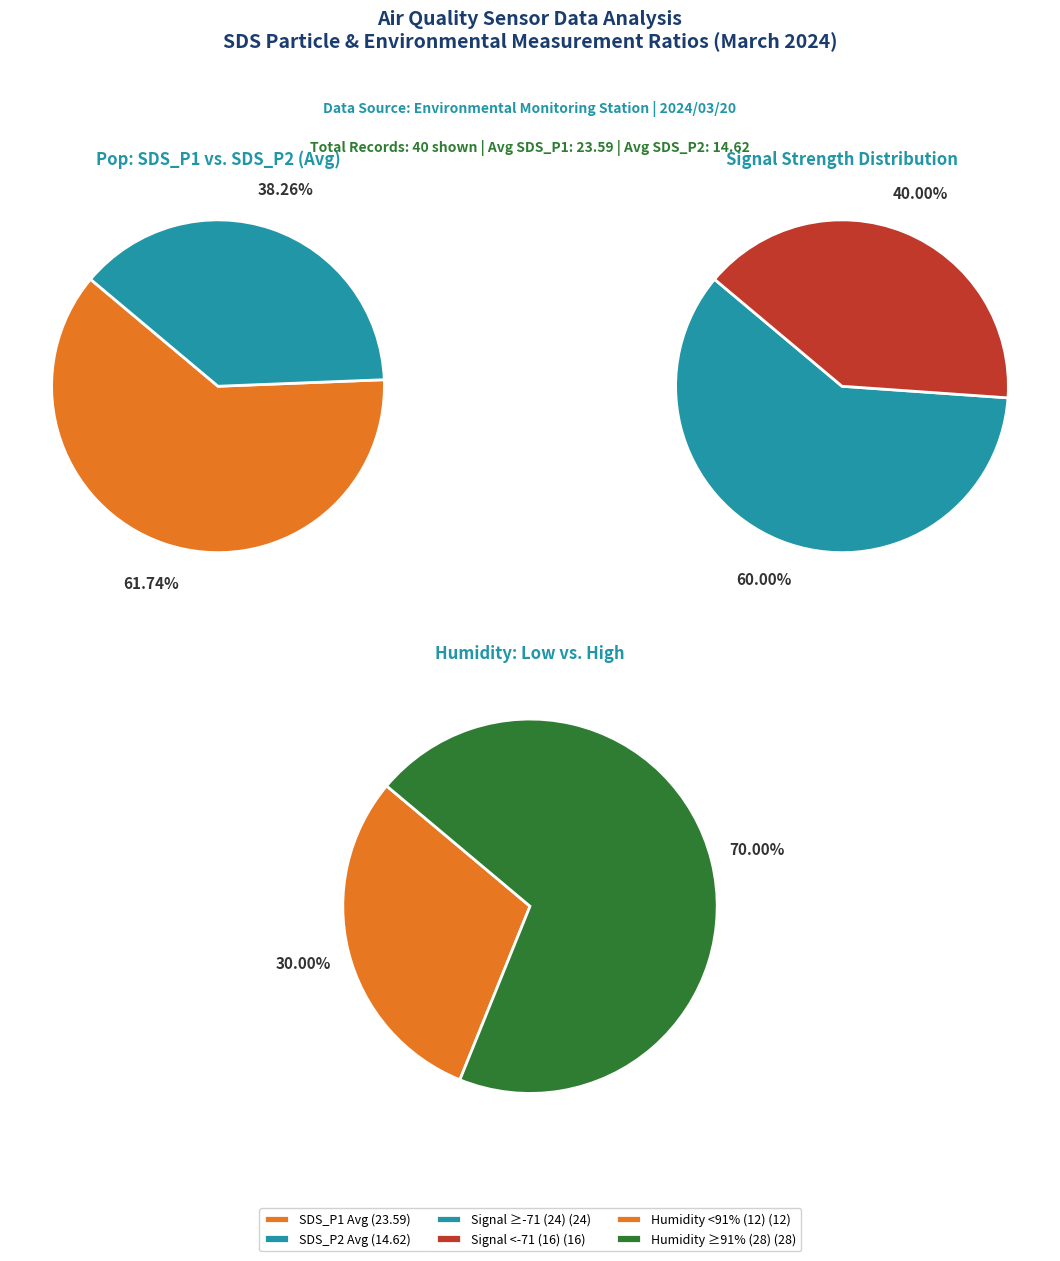

Rank the series by their average value, from highest to lowest.

SDS_P1, SDS_P2